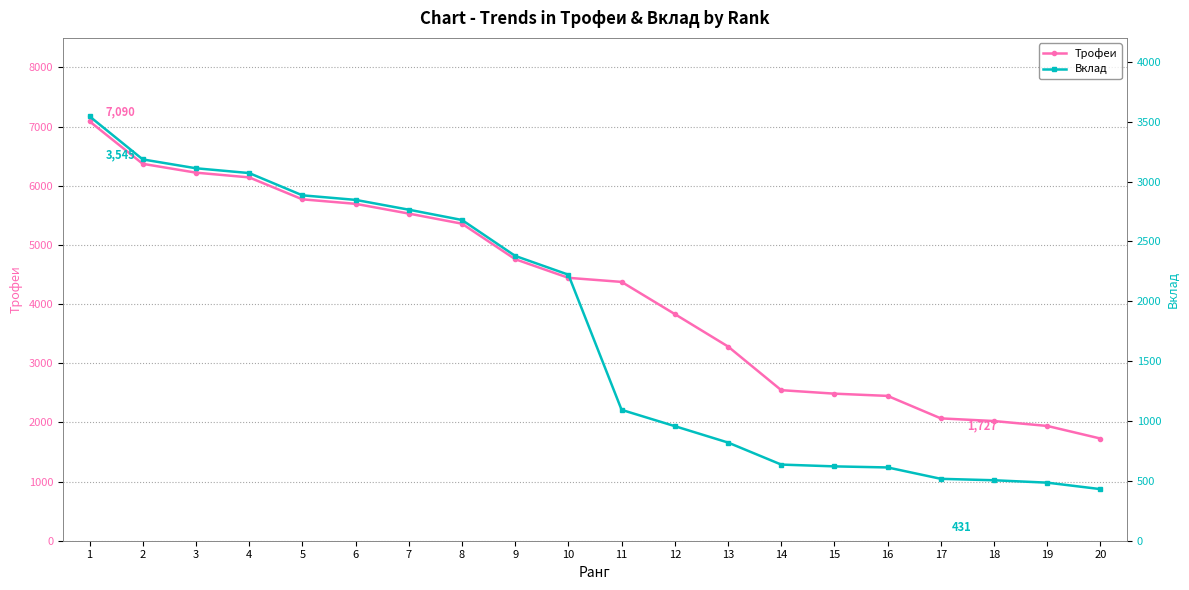

What is the lowest value of the Вклад series?

431